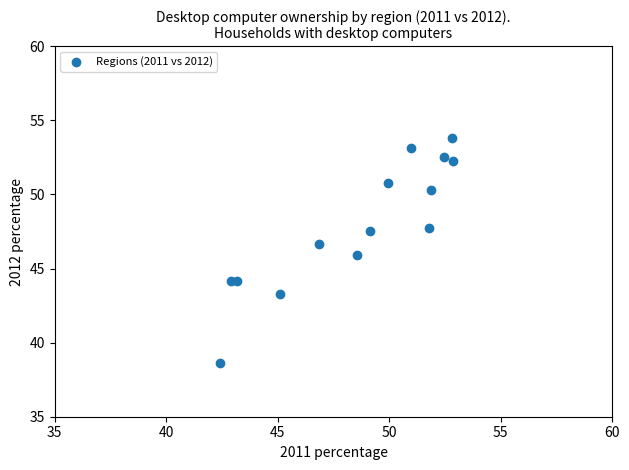

What is the range of Y values (max minus min)?

15.2